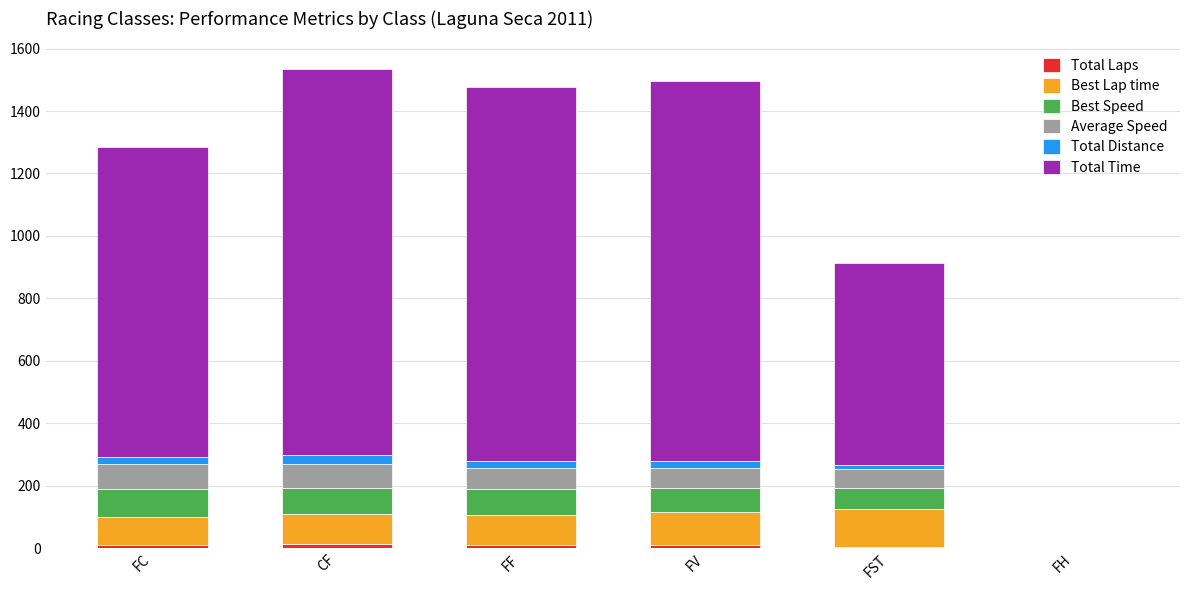

At which label is Total Distance closest to 13?

FST